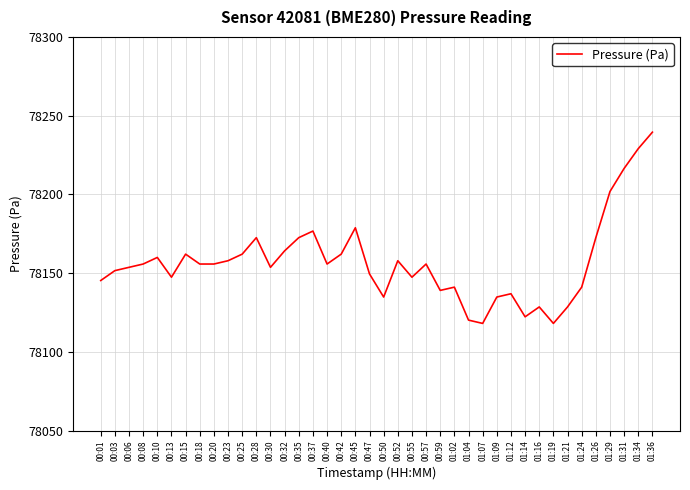

What is the minimum value shown in the chart?

78118.1